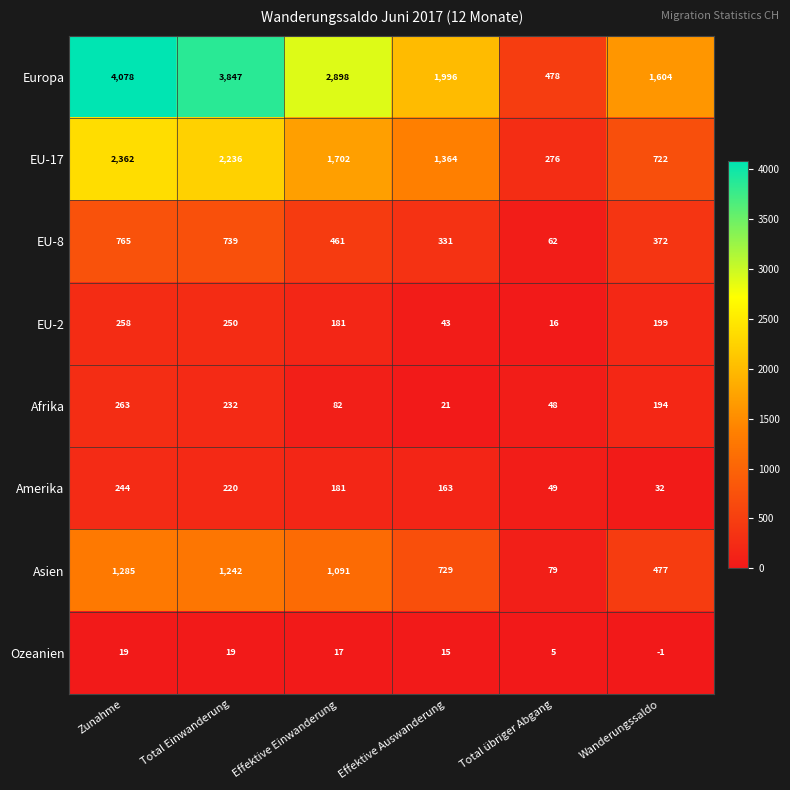

The Ozeanien series shows 4 at Effektive Auswanderung. True or false?

False